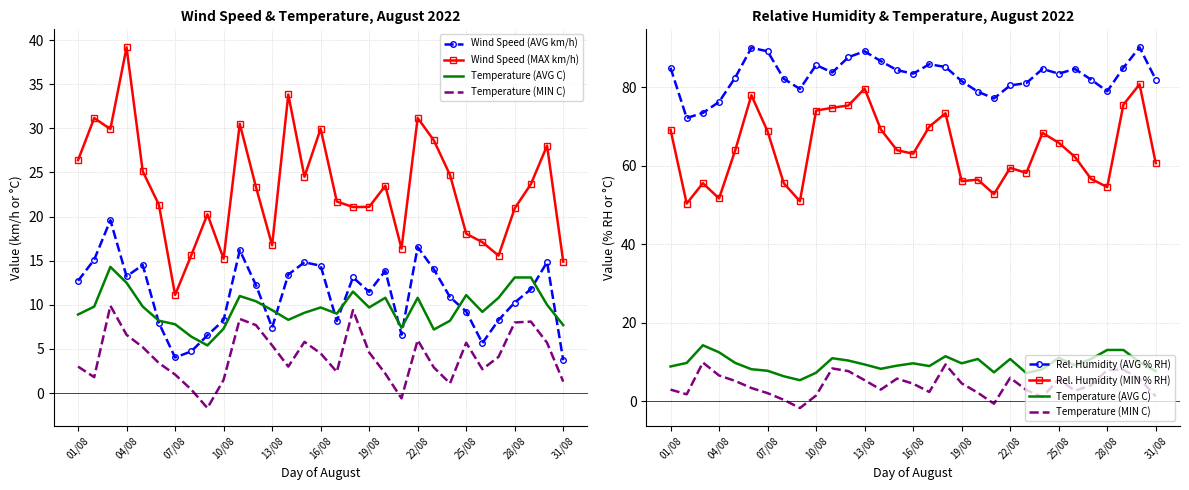

At how many categories does at least one series exceed 73?

30